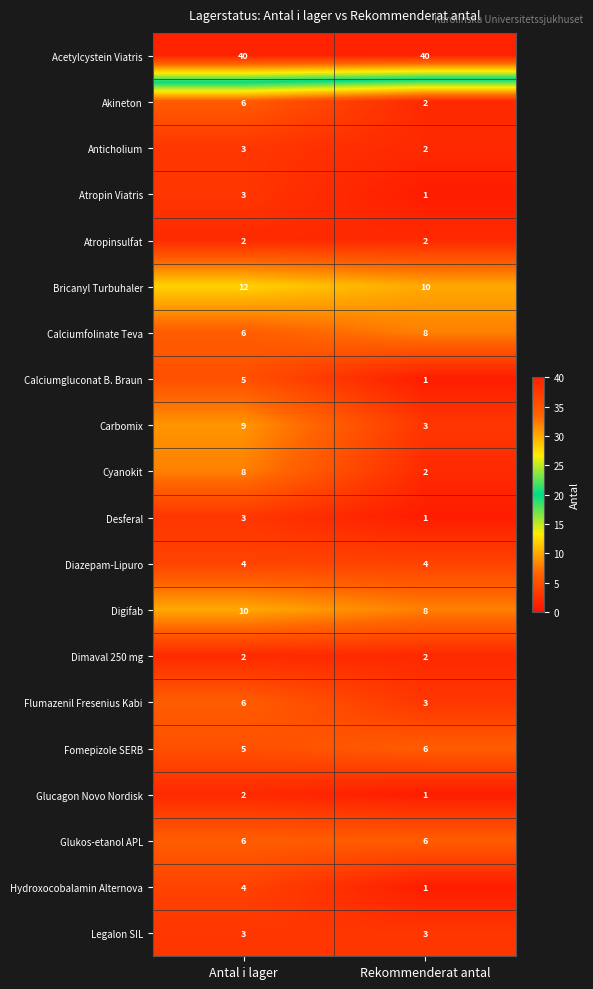

At which category is the sum across all series the highest?

Antal i lager